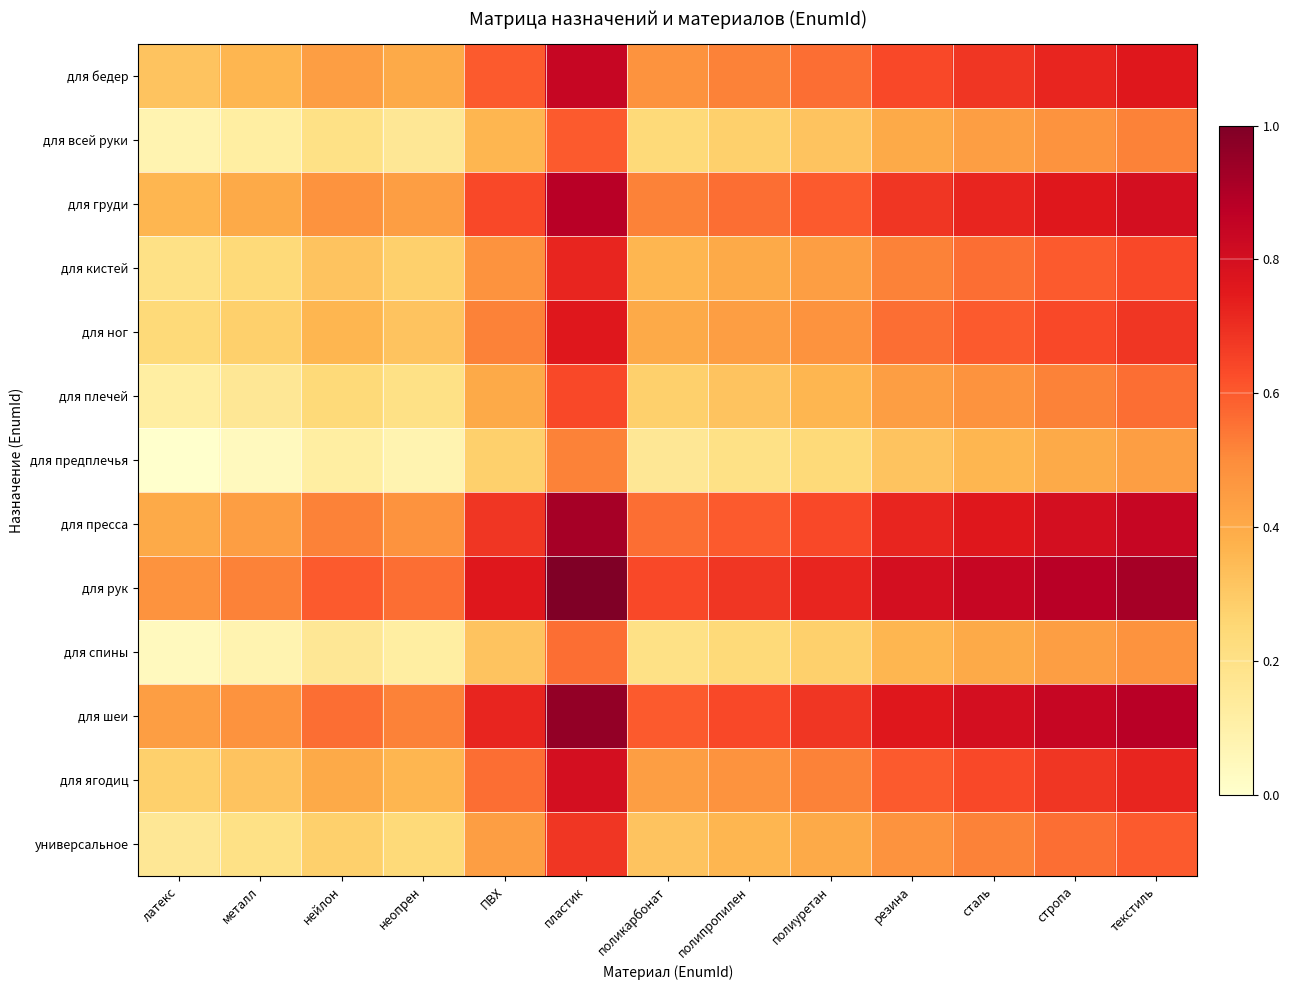

Reading left to right, transcribe all the data shown in this chart.

для бедер: латекс=0.3	металл=0.4	нейлон=0.4	неопрен=0.4	ПВХ=0.6	пластик=0.8	поликарбонат=0.5	полипропилен=0.5	полиуретан=0.6	резина=0.6	сталь=0.7	стропа=0.7	текстиль=0.8
для всей руки: латекс=0.1	металл=0.1	нейлон=0.2	неопрен=0.2	ПВХ=0.4	пластик=0.6	поликарбонат=0.2	полипропилен=0.3	полиуретан=0.3	резина=0.4	сталь=0.4	стропа=0.5	текстиль=0.5
для груди: латекс=0.4	металл=0.4	нейлон=0.5	неопрен=0.4	ПВХ=0.6	пластик=0.9	поликарбонат=0.5	полипропилен=0.6	полиуретан=0.6	резина=0.7	сталь=0.7	стропа=0.8	текстиль=0.8
для кистей: латекс=0.2	металл=0.2	нейлон=0.3	неопрен=0.3	ПВХ=0.5	пластик=0.7	поликарбонат=0.4	полипропилен=0.4	полиуретан=0.4	резина=0.5	сталь=0.6	стропа=0.6	текстиль=0.6
для ног: латекс=0.2	металл=0.3	нейлон=0.4	неопрен=0.3	ПВХ=0.5	пластик=0.8	поликарбонат=0.4	полипропилен=0.4	полиуретан=0.5	резина=0.6	сталь=0.6	стропа=0.6	текстиль=0.7
для плечей: латекс=0.1	металл=0.2	нейлон=0.2	неопрен=0.2	ПВХ=0.4	пластик=0.6	поликарбонат=0.3	полипропилен=0.3	полиуретан=0.4	резина=0.4	сталь=0.5	стропа=0.5	текстиль=0.6
для предплечья: латекс=0.0	металл=0.0	нейлон=0.1	неопрен=0.1	ПВХ=0.3	пластик=0.5	поликарбонат=0.2	полипропилен=0.2	полиуретан=0.2	резина=0.3	сталь=0.4	стропа=0.4	текстиль=0.4
для пресса: латекс=0.4	металл=0.4	нейлон=0.5	неопрен=0.5	ПВХ=0.7	пластик=0.9	поликарбонат=0.6	полипропилен=0.6	полиуретан=0.6	резина=0.7	сталь=0.8	стропа=0.8	текстиль=0.8
для рук: латекс=0.5	металл=0.5	нейлон=0.6	неопрен=0.6	ПВХ=0.8	пластик=1.0	поликарбонат=0.6	полипропилен=0.7	полиуретан=0.7	резина=0.8	сталь=0.8	стропа=0.9	текстиль=0.9
для спины: латекс=0.0	металл=0.1	нейлон=0.2	неопрен=0.1	ПВХ=0.3	пластик=0.6	поликарбонат=0.2	полипропилен=0.2	полиуретан=0.3	резина=0.4	сталь=0.4	стропа=0.4	текстиль=0.5
для шеи: латекс=0.4	металл=0.5	нейлон=0.6	неопрен=0.5	ПВХ=0.7	пластик=1.0	поликарбонат=0.6	полипропилен=0.6	полиуретан=0.7	резина=0.8	сталь=0.8	стропа=0.8	текстиль=0.9
для ягодиц: латекс=0.3	металл=0.3	нейлон=0.4	неопрен=0.4	ПВХ=0.6	пластик=0.8	поликарбонат=0.4	полипропилен=0.5	полиуретан=0.5	резина=0.6	сталь=0.6	стропа=0.7	текстиль=0.7
универсальное: латекс=0.2	металл=0.2	нейлон=0.3	неопрен=0.2	ПВХ=0.4	пластик=0.7	поликарбонат=0.3	полипропилен=0.4	полиуретан=0.4	резина=0.5	сталь=0.5	стропа=0.6	текстиль=0.6